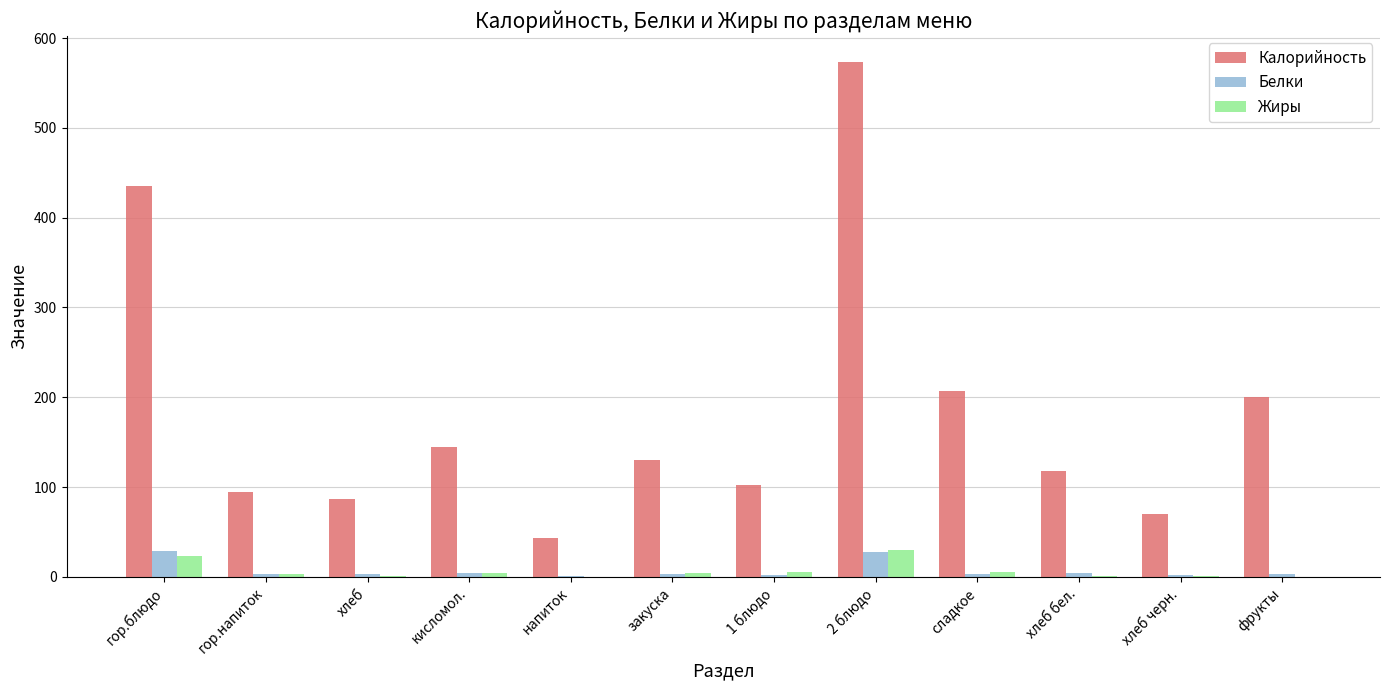

Is the value of Жиры at кисломол. greater than the value of Калорийность at 2 блюдо?

No